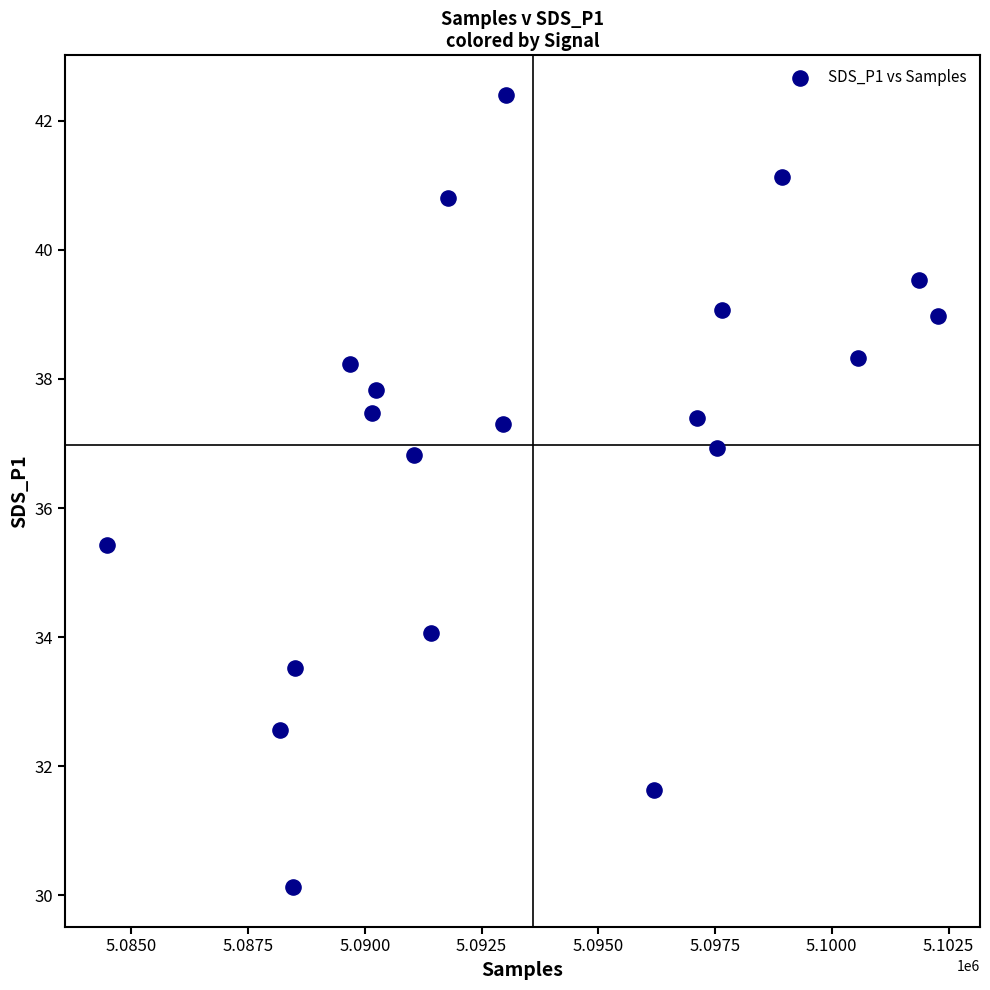

What Y value in the scatter plot is closest to 36?

35.4